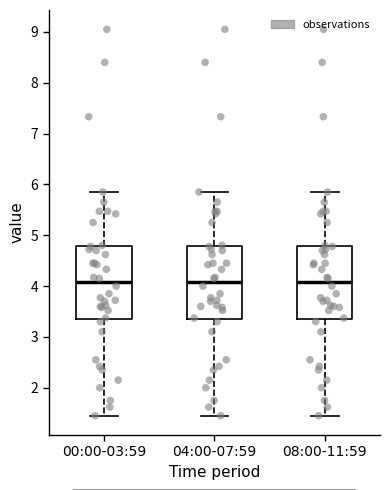

Reading left to right, read every box against the y-axis: the position of its median line, the range the box covers, and the ends of its whiskers. The values are not printed on the chart, so give them approximately, as read against the axis.

00:00-03:59: median 4.1, box 3.4 to 4.8, whiskers 1.5 to 5.9
04:00-07:59: median 4.1, box 3.4 to 4.8, whiskers 1.5 to 5.9
08:00-11:59: median 4.1, box 3.4 to 4.8, whiskers 1.5 to 5.9